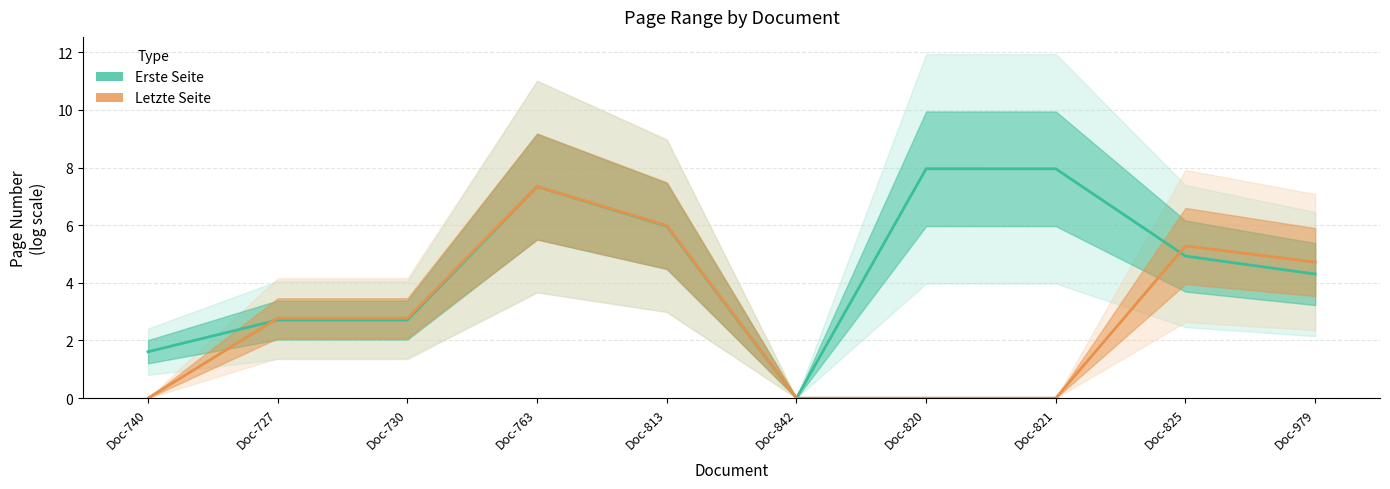

Reading left to right, transcribe all the data shown in this chart.

Erste Seite: 1.6	2.7	2.7	7.3	6.0	0.0	8.0	8.0	4.9	4.3
Letzte Seite: 0.0	2.8	2.8	7.3	6.0	0.0	0.0	0.0	5.3	4.7